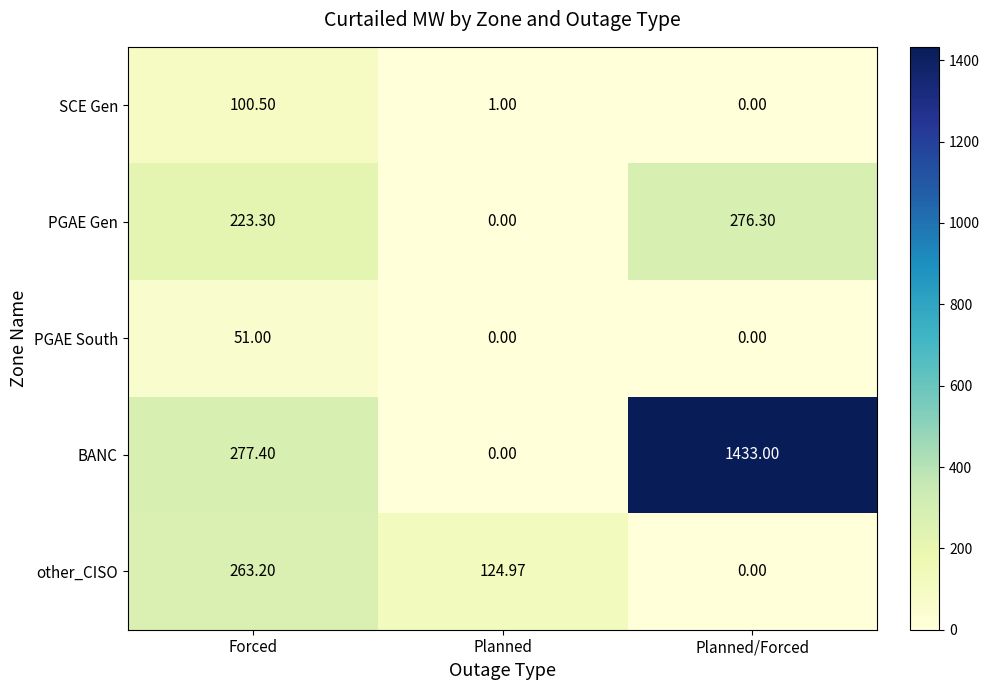

Which series changed the most between Planned and Planned/Forced?

BANC